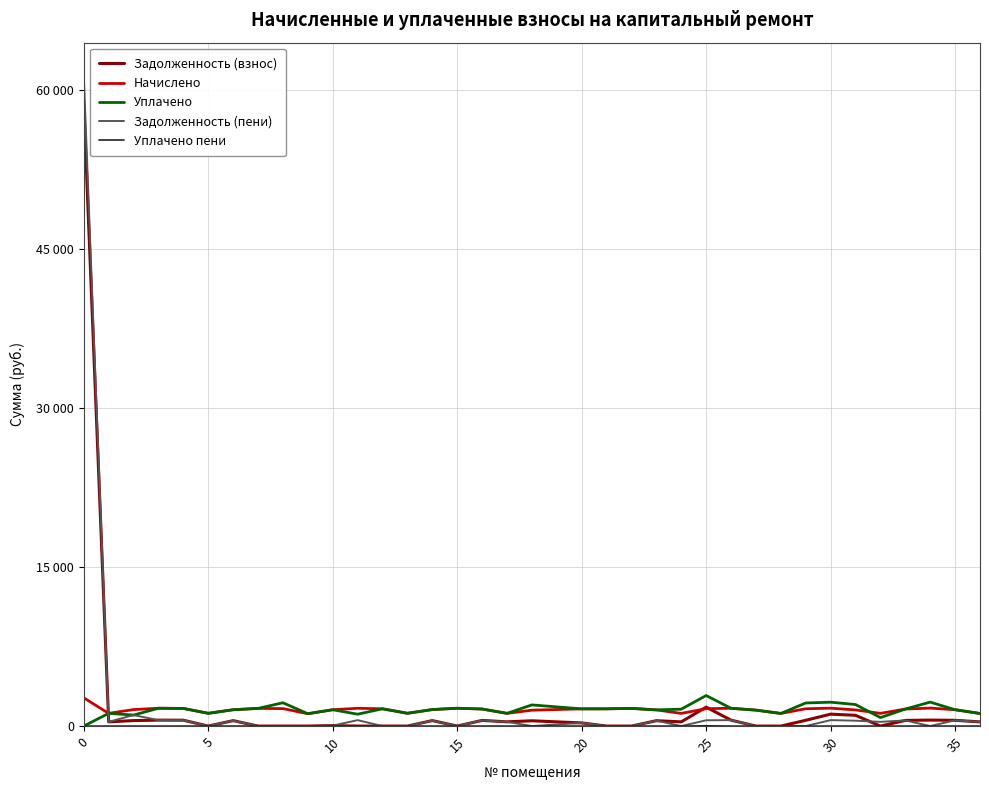

Is this an area chart (filled region under the line)?

No